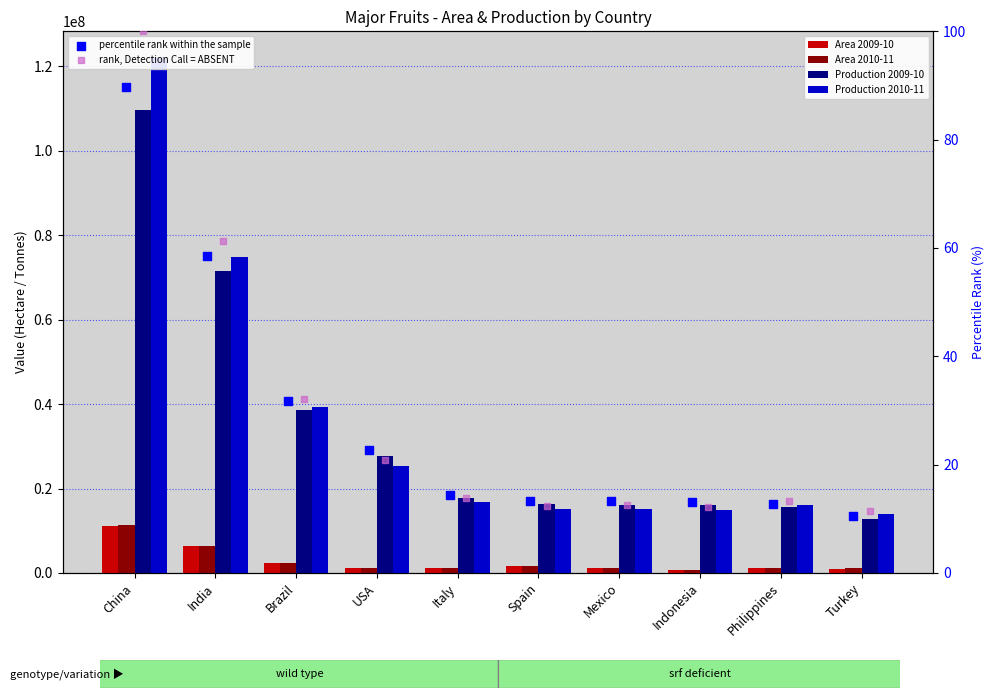

What are all the series names shown in the legend?

Area 2009-10, Area 2010-11, Production 2009-10, Production 2010-11, percentile rank within the sample, rank, Detection Call = ABSENT